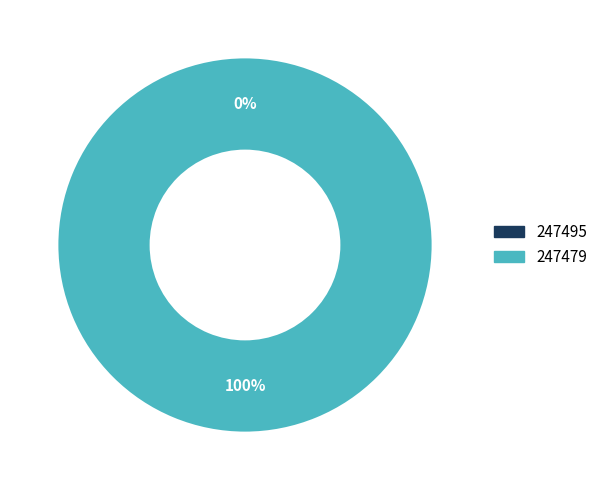

How many slices are in this pie chart?

2